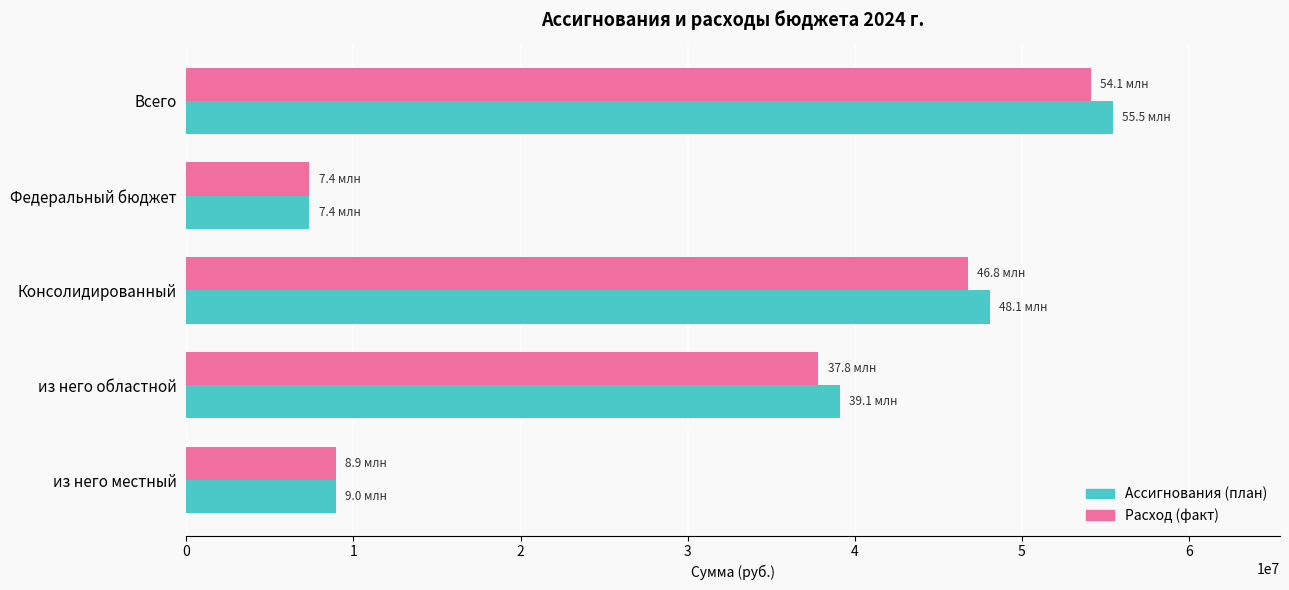

The Расход (факт) series shows 46750608.8 at Консолидированный. True or false?

True